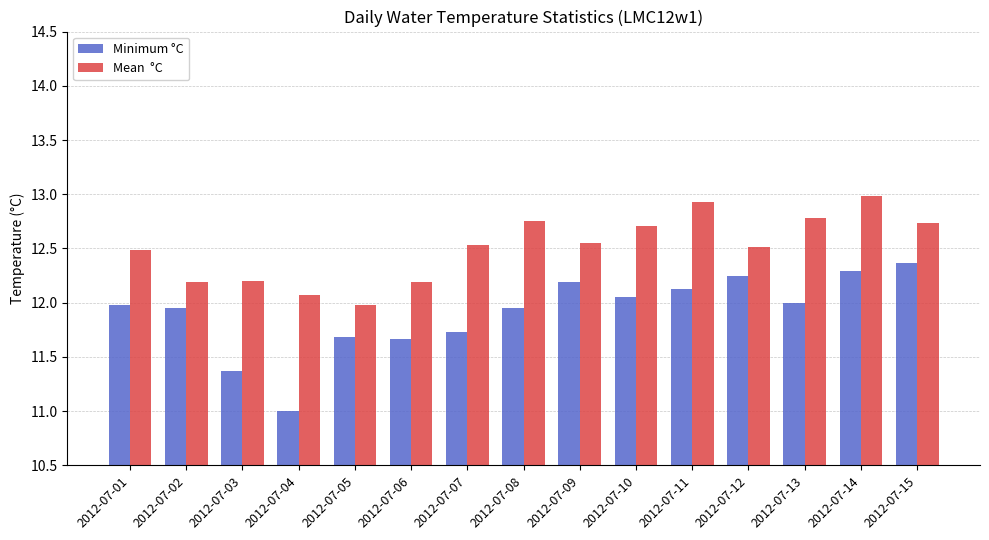

What is the total value across all series at 2012-07-10?

24.8